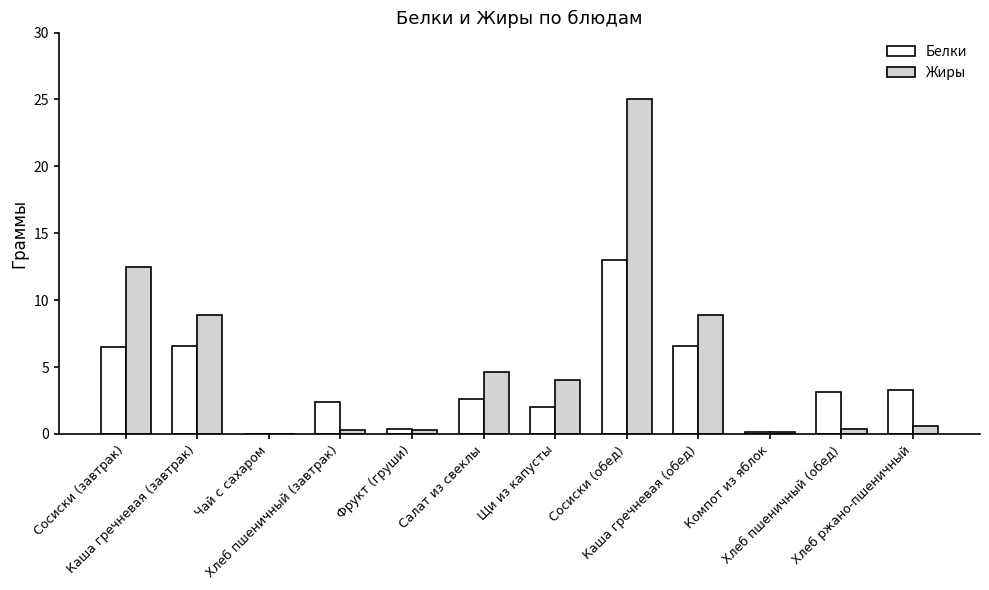

What is the sum of all Белки values?

46.7